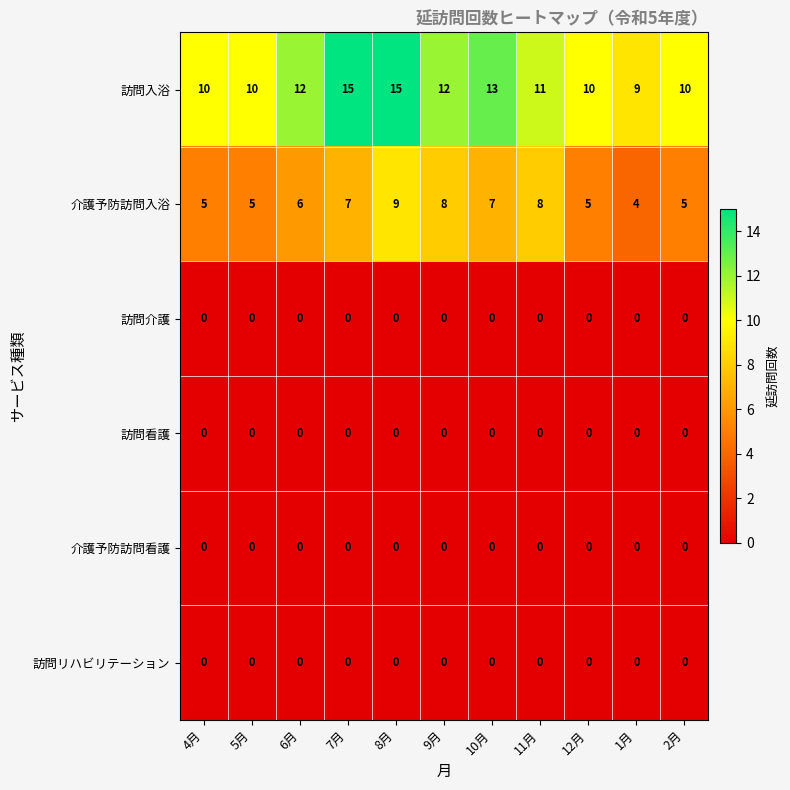

The value of 訪問看護 at 4月 is 0. True or false?

True